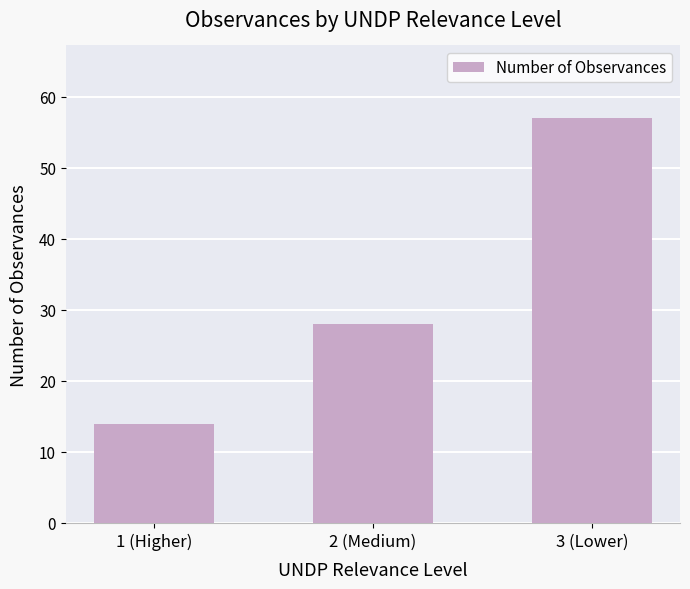

What is the value of the 3rd bar from the left?

57